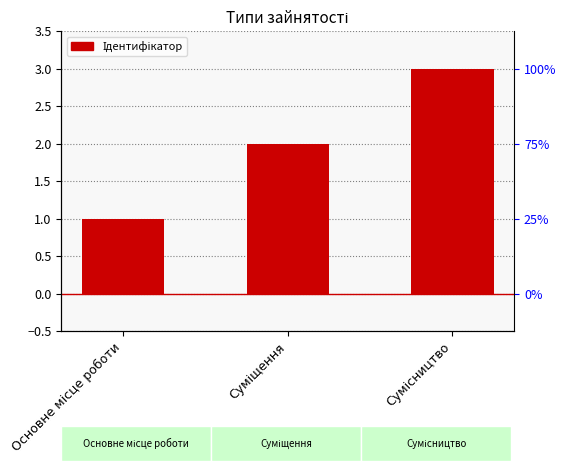

What is the change in value from Основне місце роботи to Суміщення?

+1